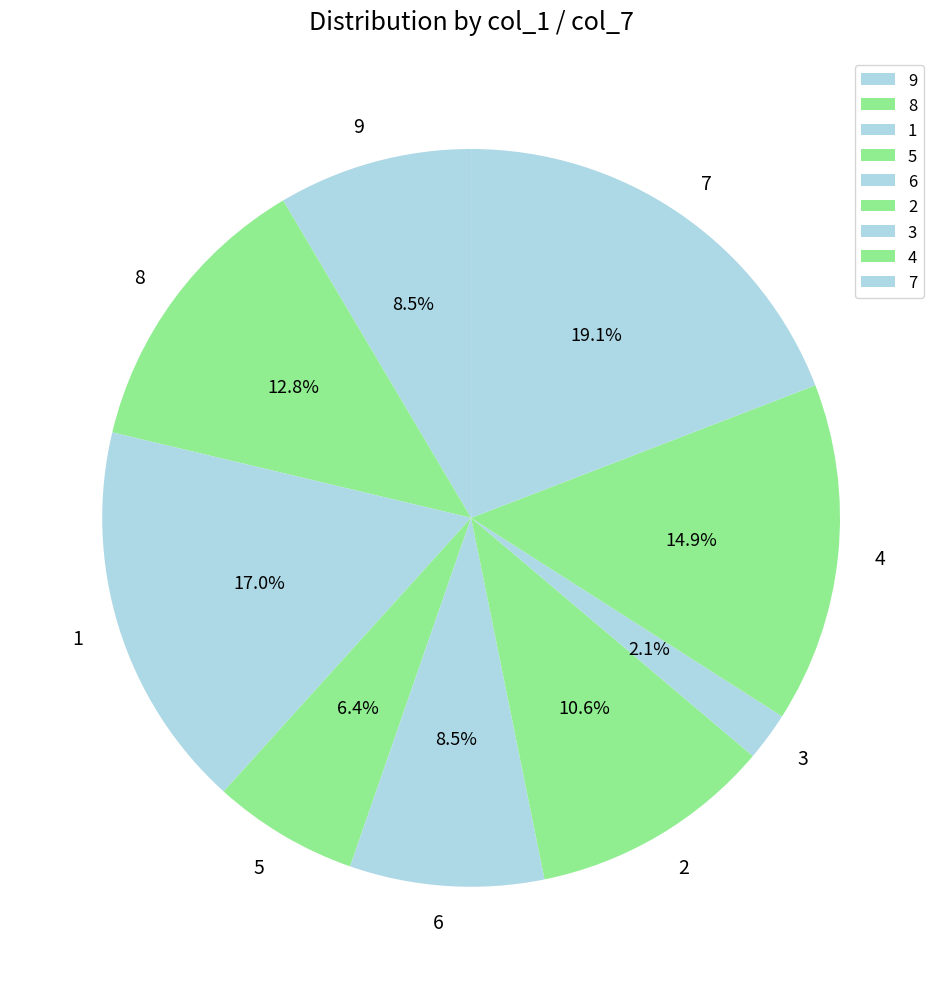

What percentage do 4 and 2 together represent?

25.5%